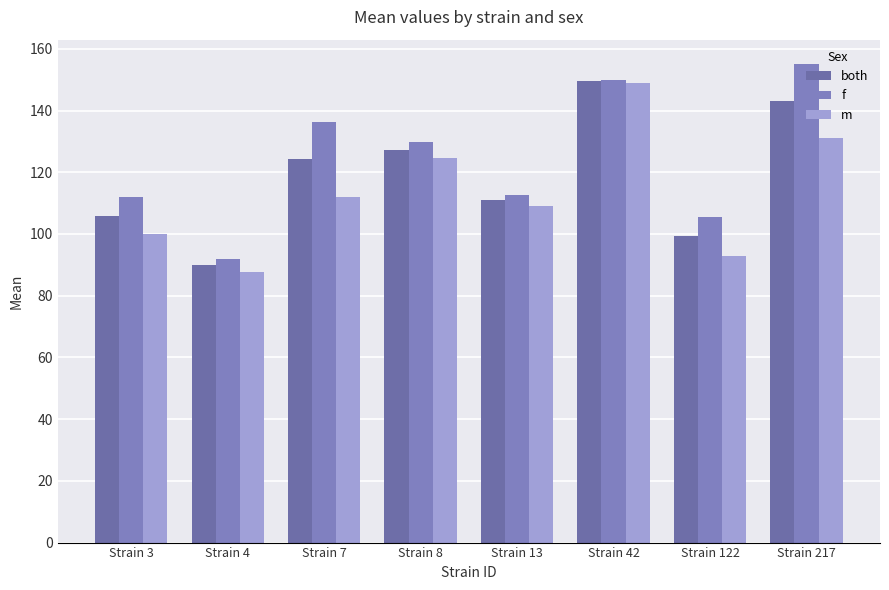

Rank the categories by m value from highest to lowest.

Strain 42, Strain 217, Strain 8, Strain 7, Strain 13, Strain 3, Strain 122, Strain 4